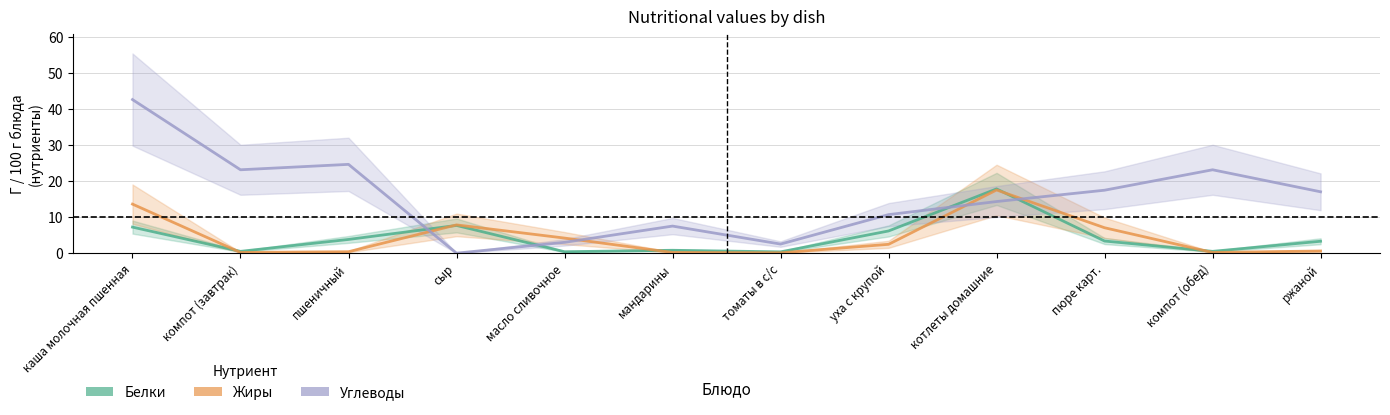

The value of Жиры at компот (завтрак) is 0.3. True or false?

False